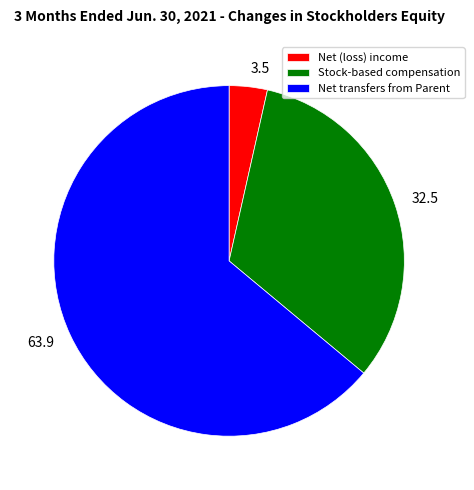

Which slice is the largest?

Net transfers from Parent